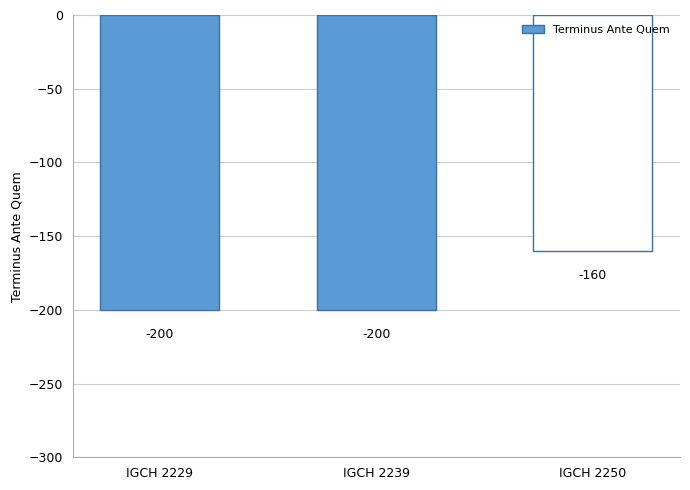

Reading left to right, list all the values displayed in this chart.

IGCH 2229=-200	IGCH 2239=-200	IGCH 2250=-160